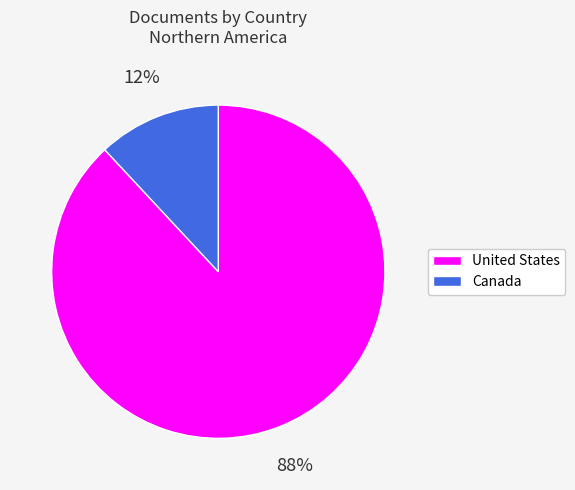

To the nearest percent, what percentage of the pie is United States?

88%